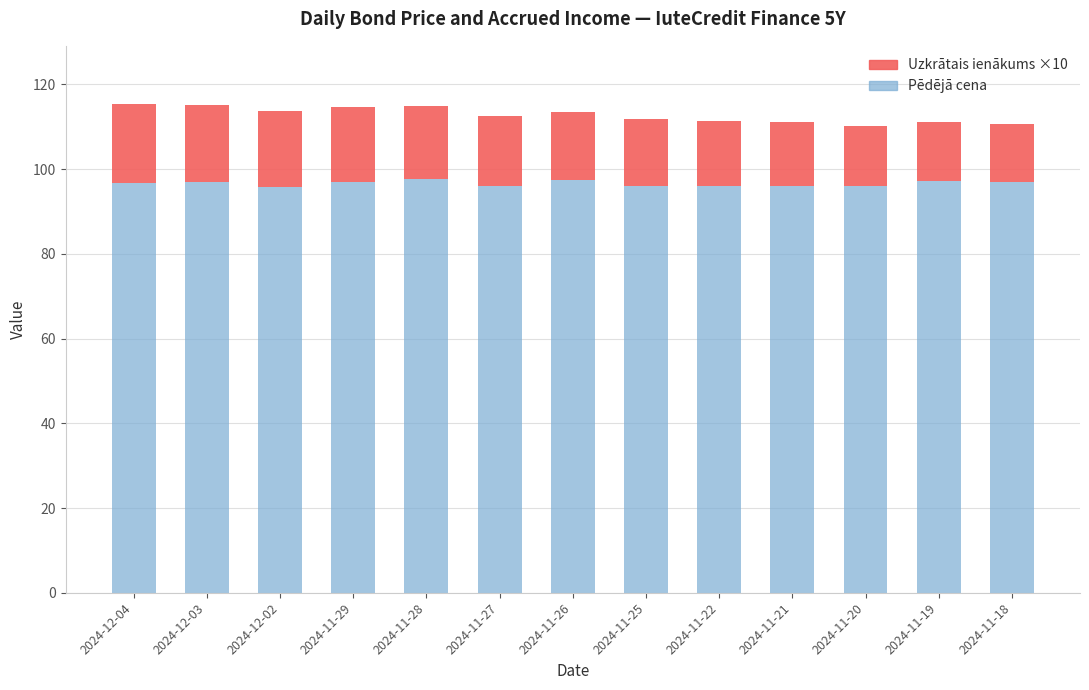

What is the difference between the maximum and second lowest values in the Pēdējā cena series?

1.7